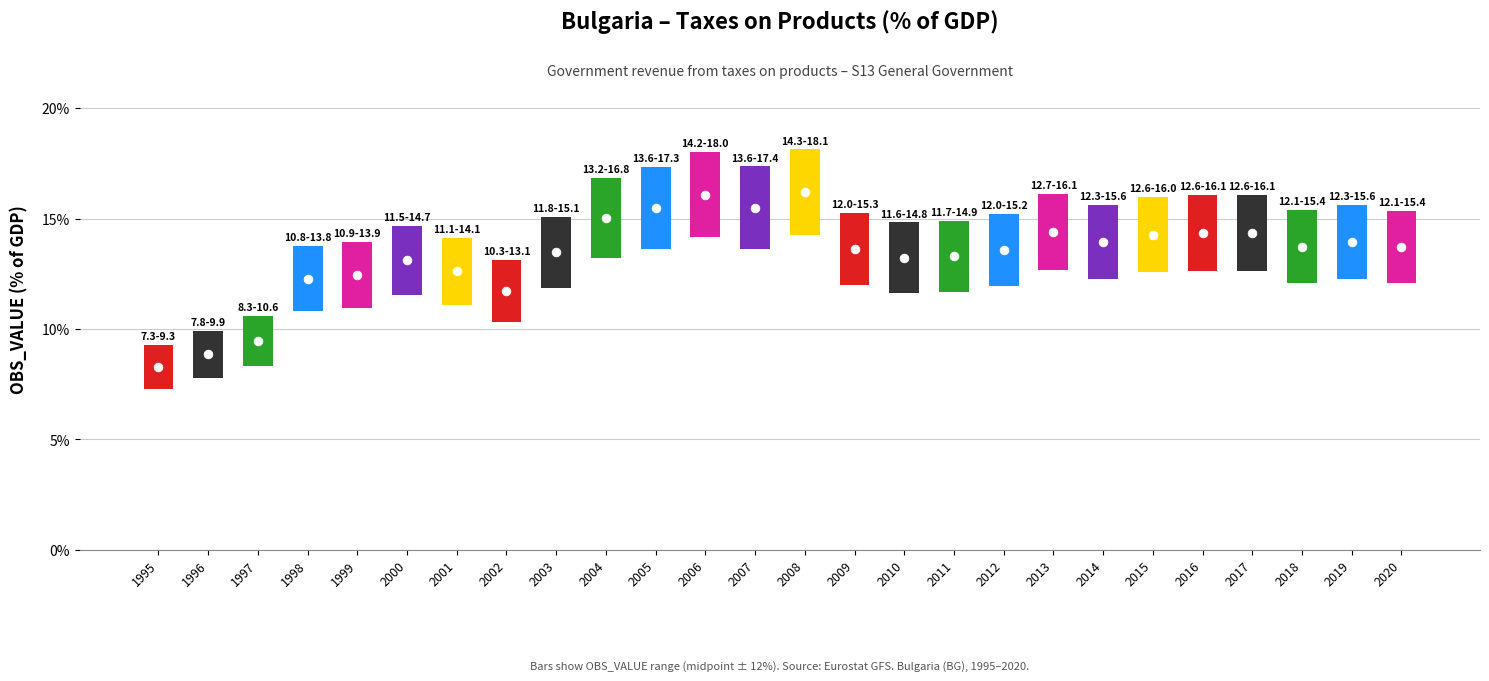

Approximately how many times larger is the value at 1995 compared to 2012?

0.6